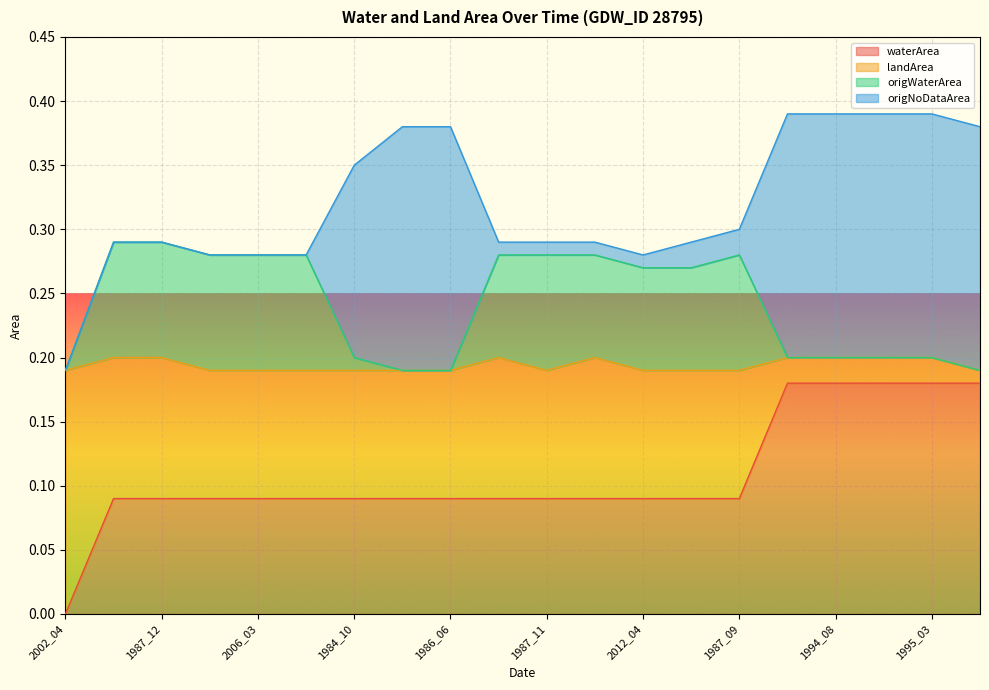

At which label does waterArea reach its minimum?

2002_04